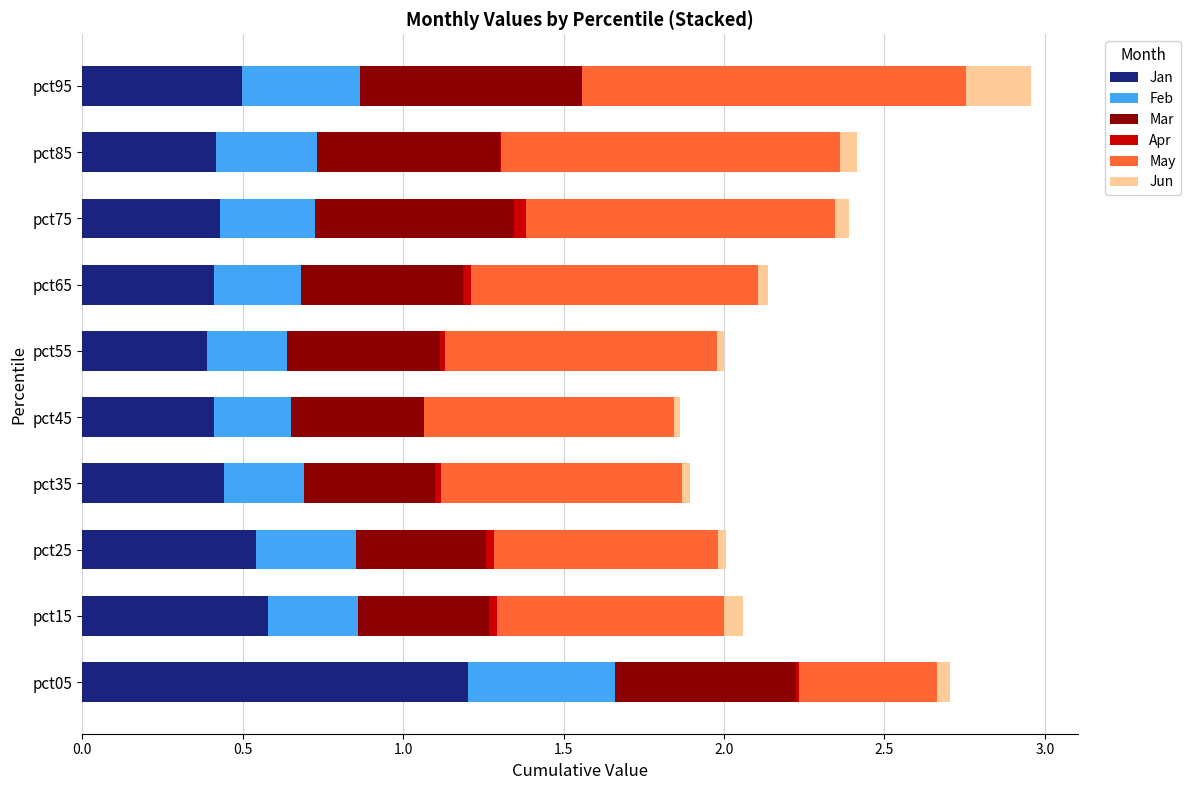

What are all the series names shown in the legend?

Jan, Feb, Mar, Apr, May, Jun